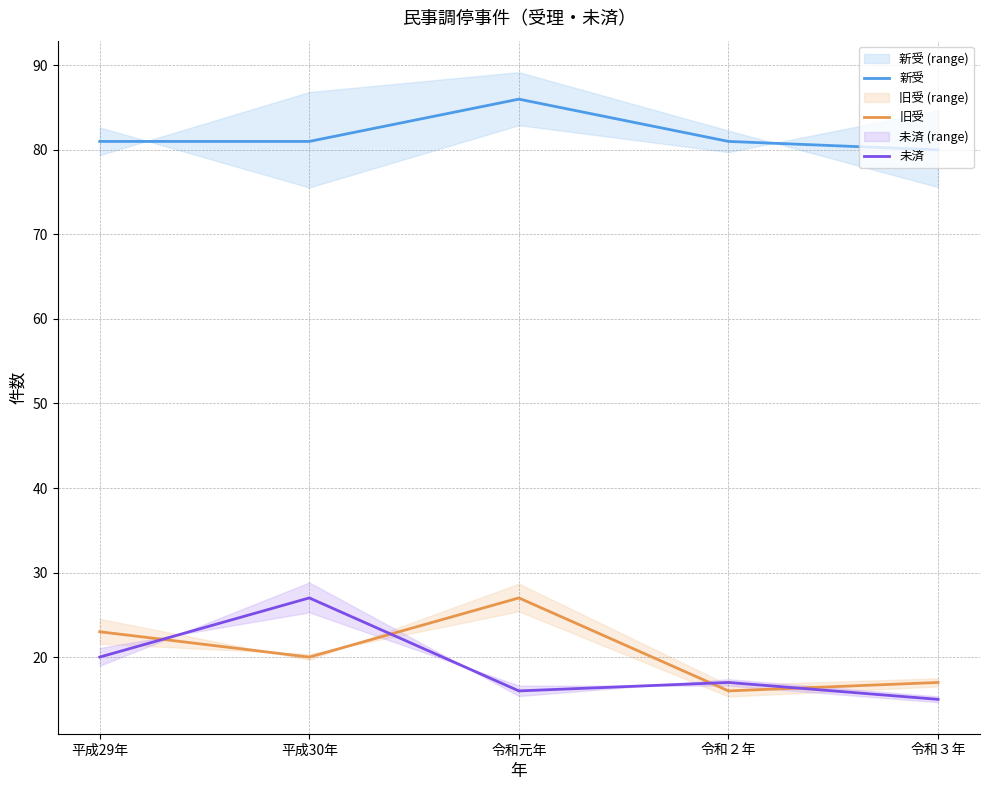

Read the 旧受 value at 平成30年.

20